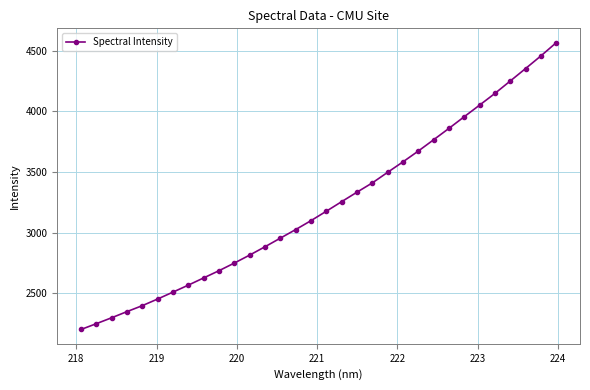

What is the sum of all values?

103246.4